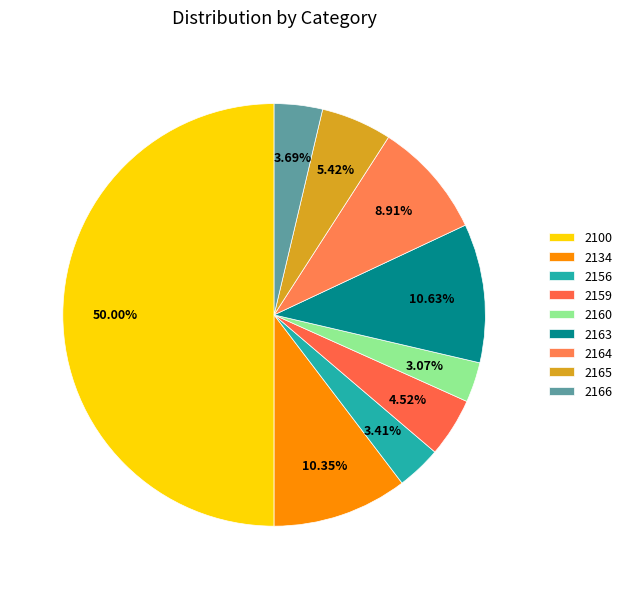

Count the number of slices in the pie.

9